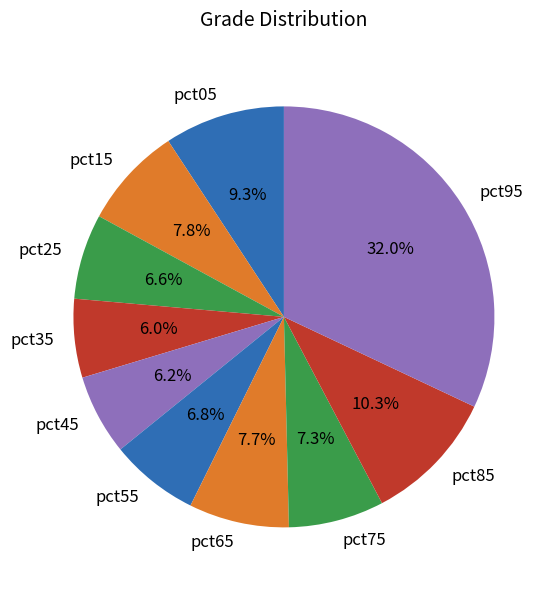

Between pct35 and pct05, which is larger?

pct05